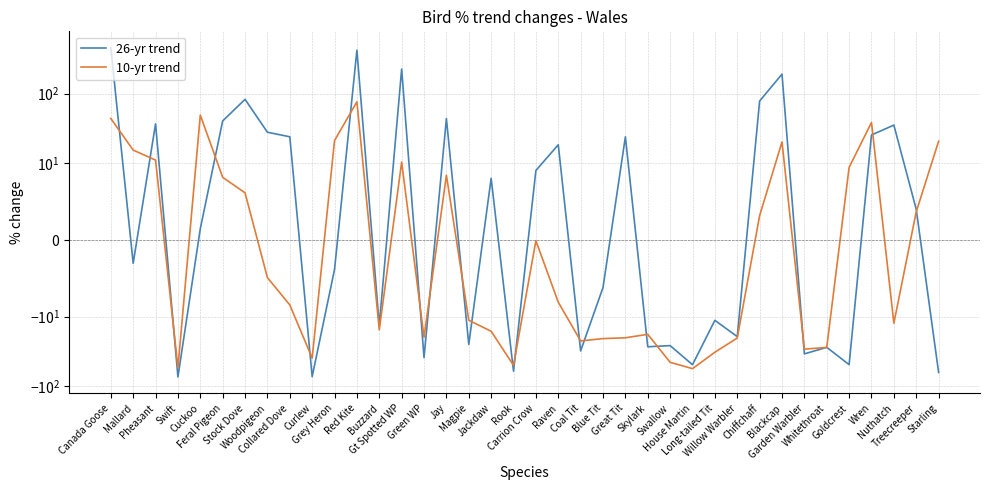

True or false: 10-yr trend has a value of -2.5 at Collared Dove.

False